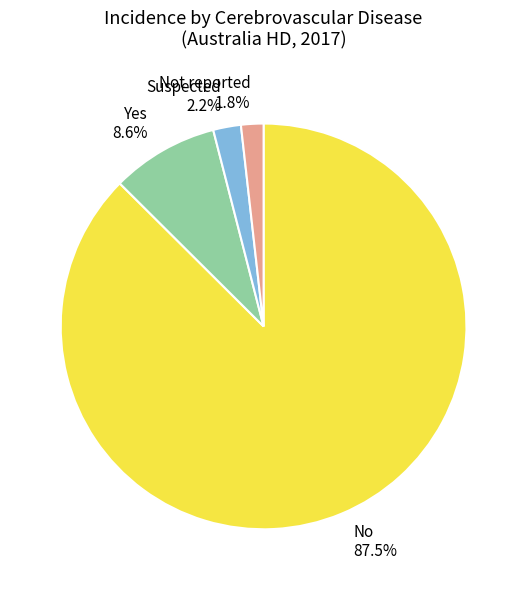

True or false: Not reported accounts for 7% of the total.

False